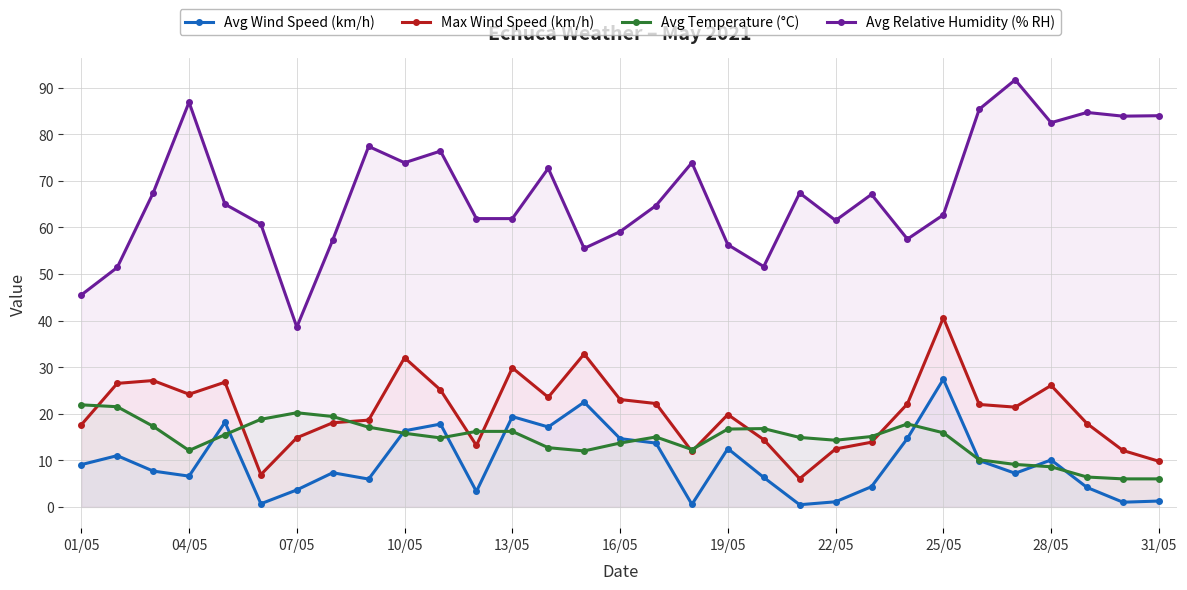

What is the minimum value shown in the chart?

0.5